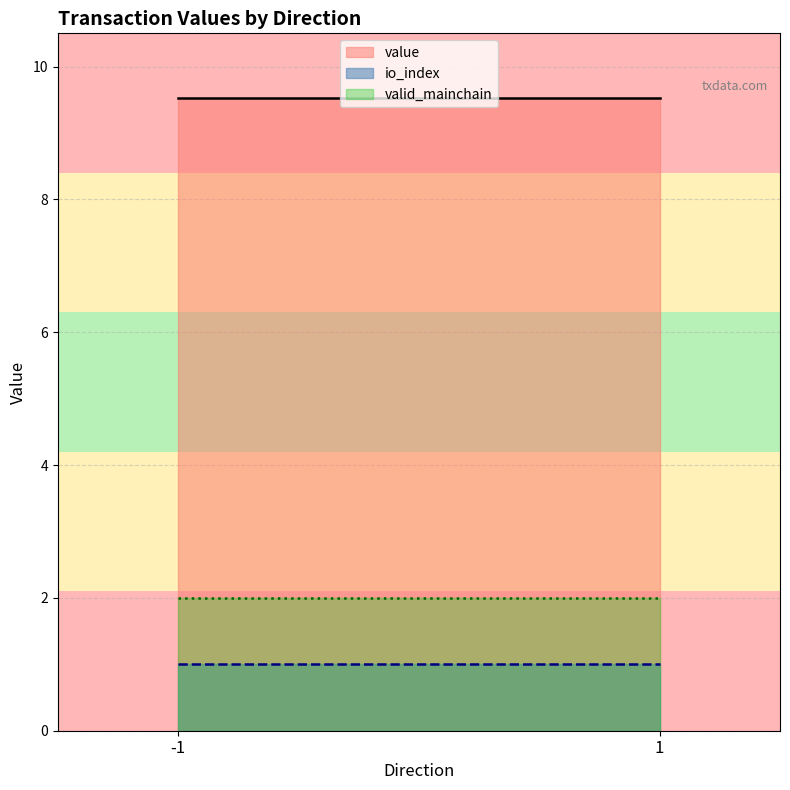

What is the total value across all series at -1?

12.5